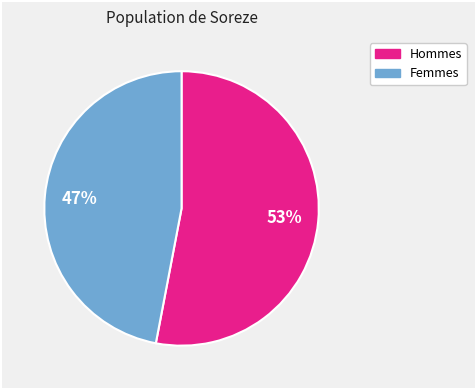

To the nearest percent, what is the difference between the largest and smallest slice percentages?

6%